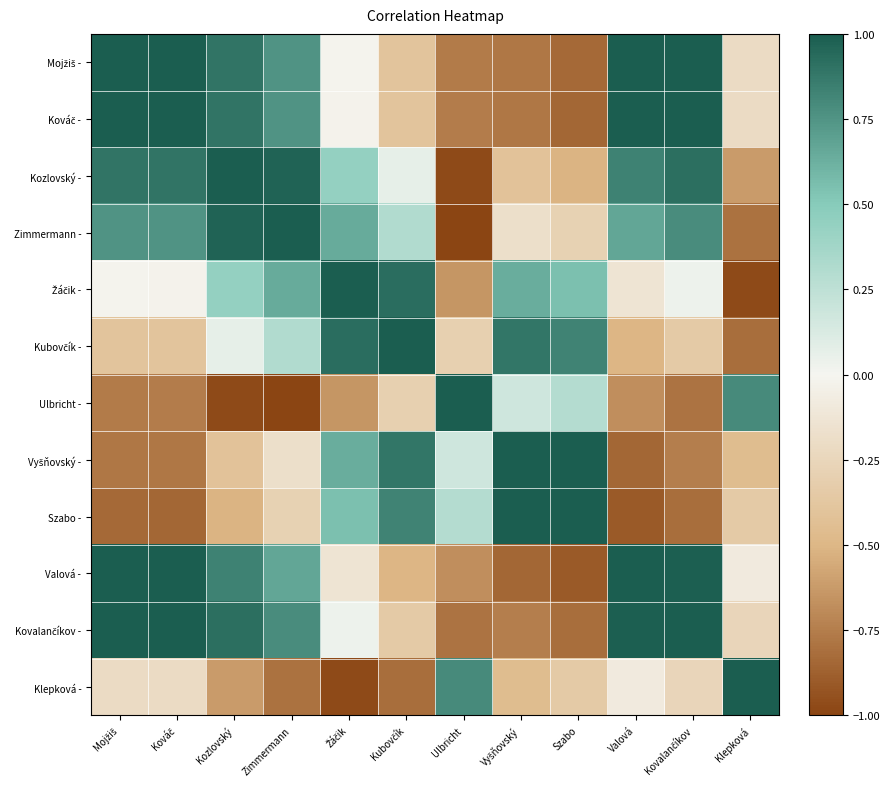

Which series has the largest range (max minus min)?

Ulbricht -